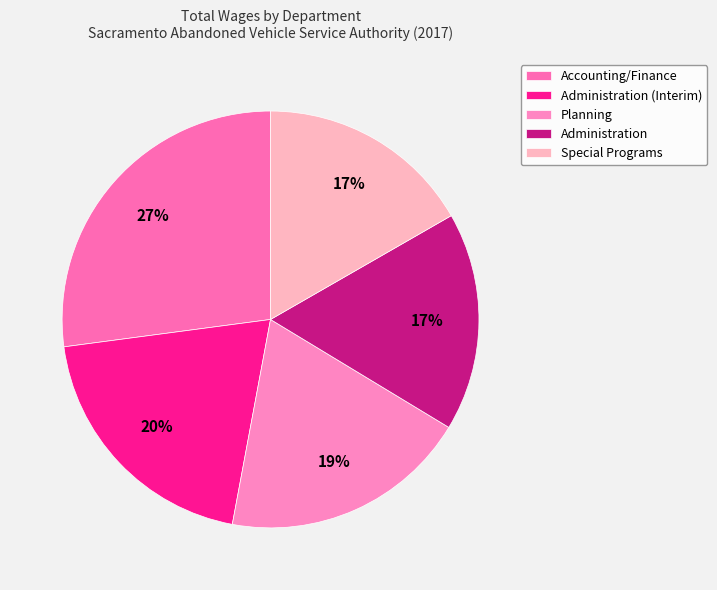

To the nearest percent, what is the difference between the Planning and Administration (Interim) slice percentages?

1%